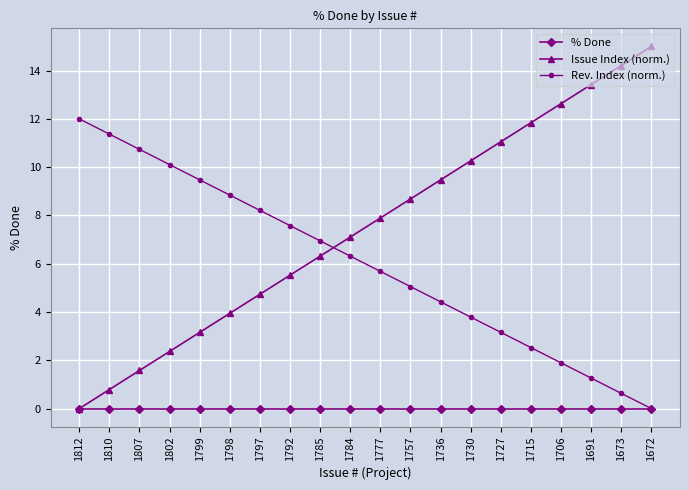

Which series has the largest total across all categories?

Issue Index (norm.)